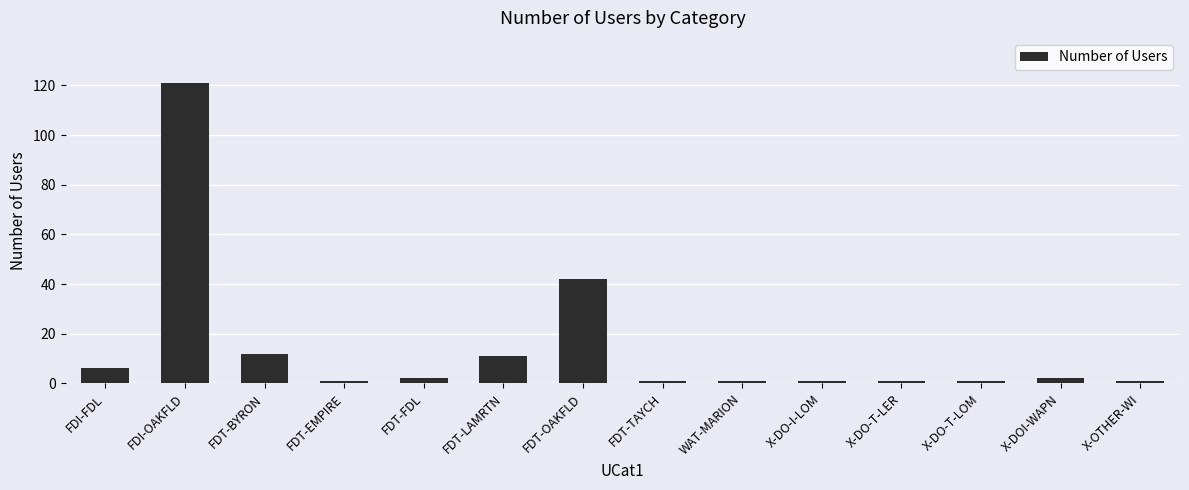

How many bars are there in total?

14